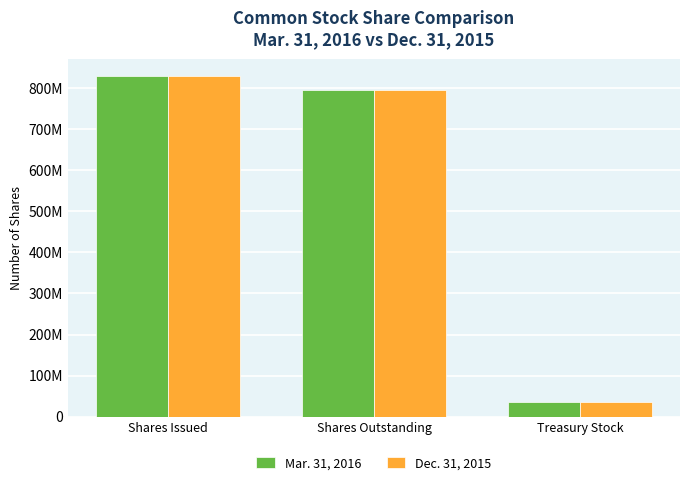

What are all the series names shown in the legend?

Mar. 31, 2016, Dec. 31, 2015